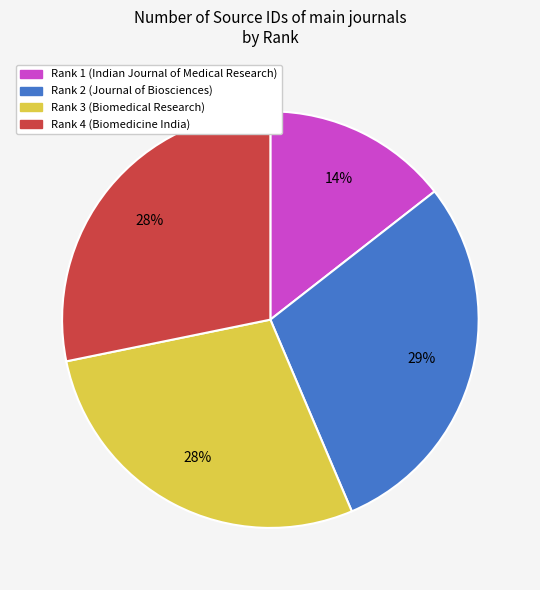

Is there a majority slice in this chart?

No